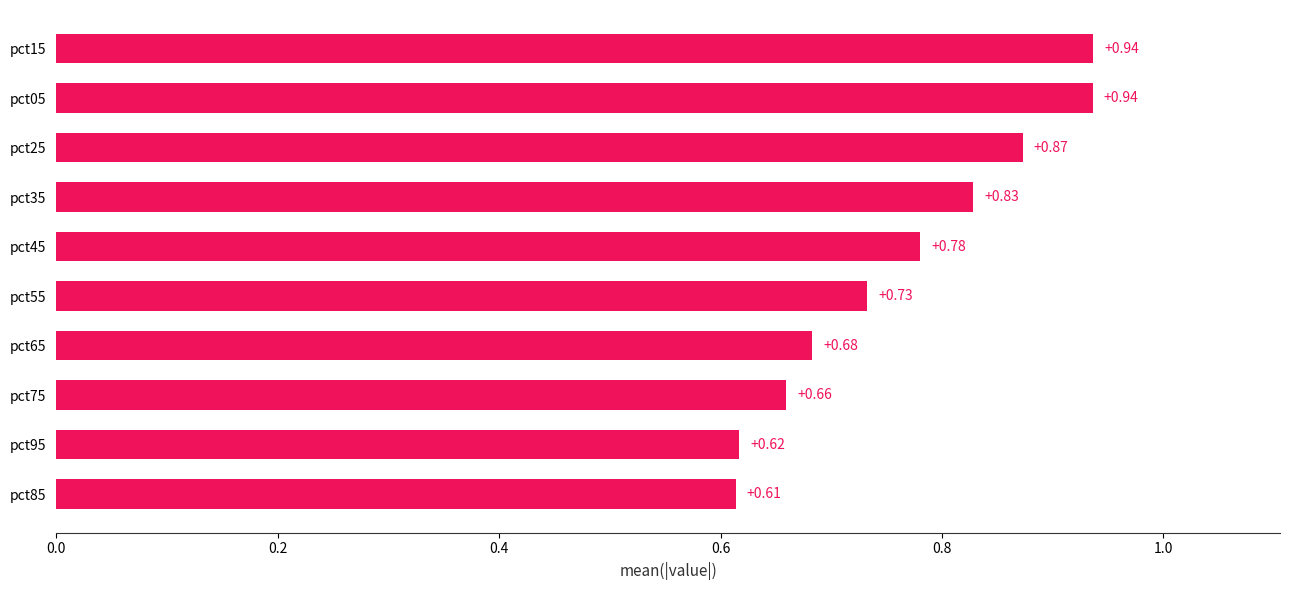

What is the difference between the maximum and minimum values?

0.3